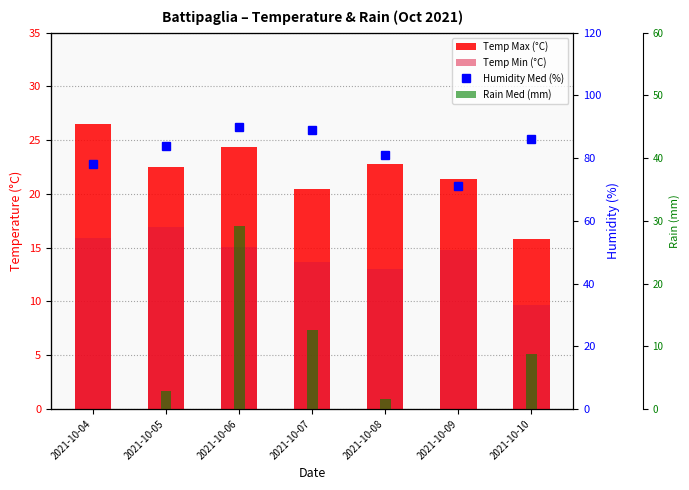

At how many categories does at least one series exceed 26?

7